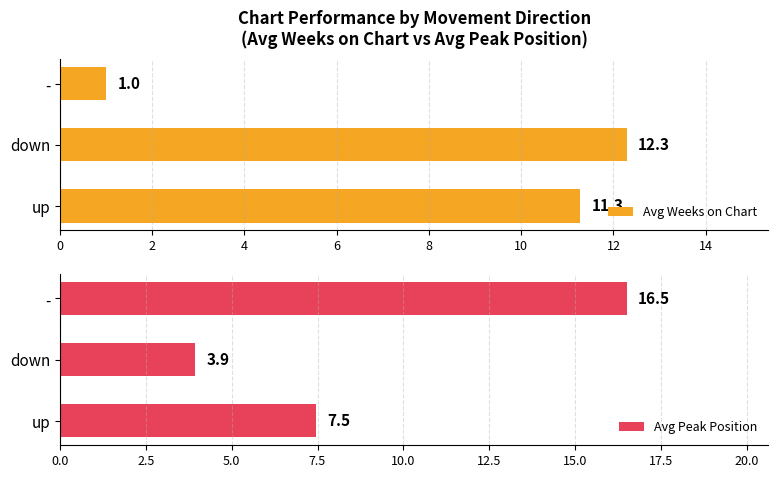

What value does the Avg Weeks on Chart series have at down?

12.3